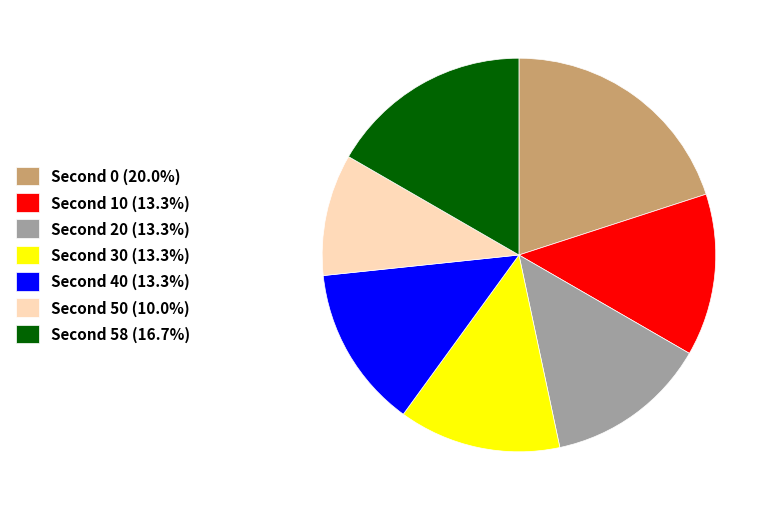

Is there a majority slice in this chart?

No